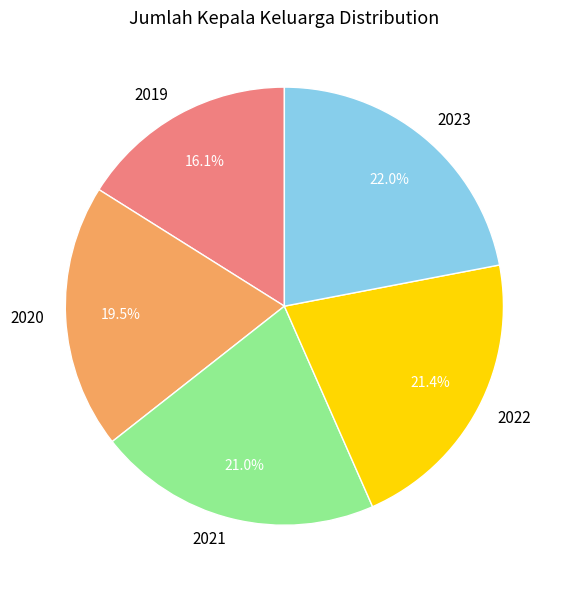

How much of the chart is everything except 2021?

79.0%